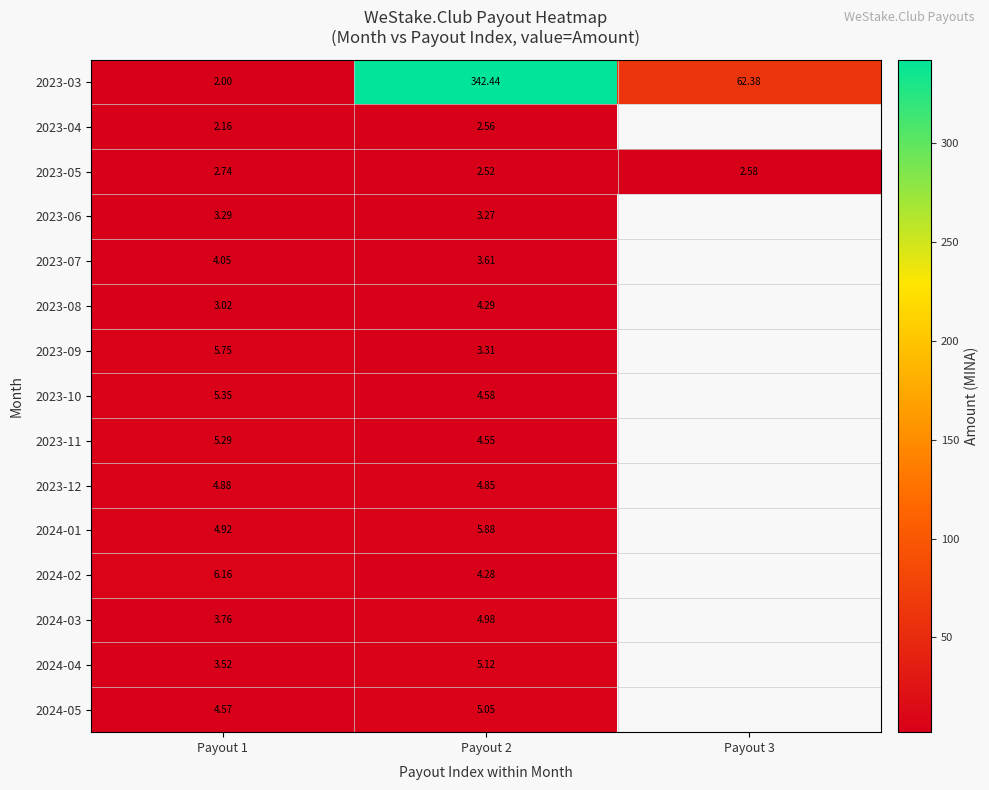

What is the greatest value displayed?

342.4